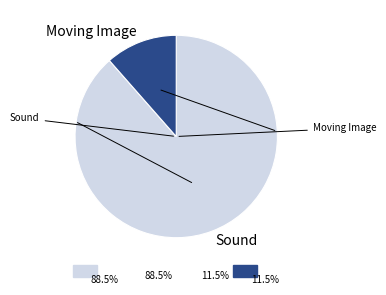

Does 1533 represent more than half of the total?

No